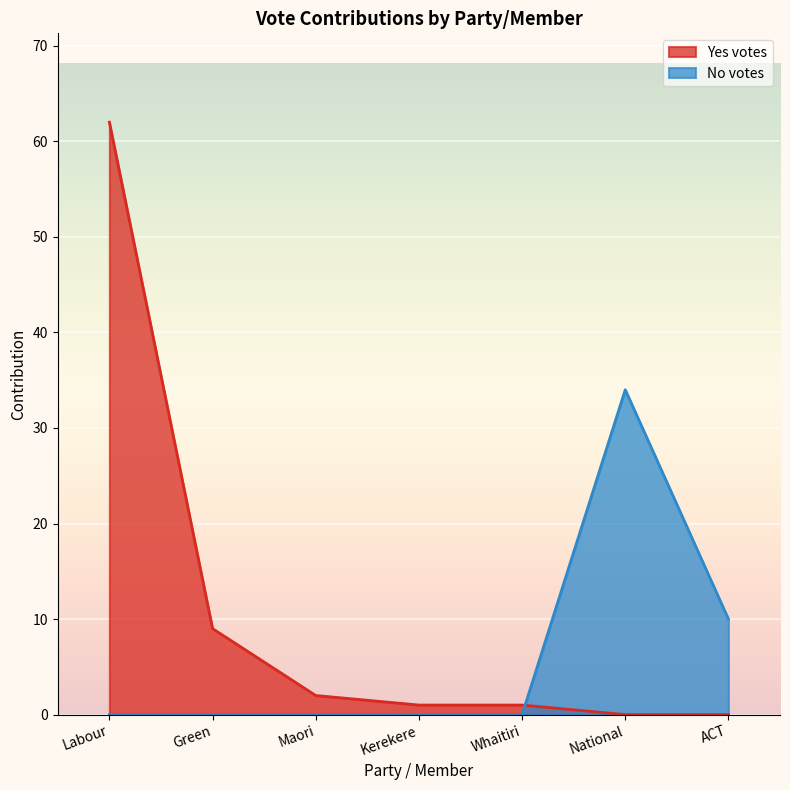

Rank the series by their average value, from highest to lowest.

Yes votes, No votes